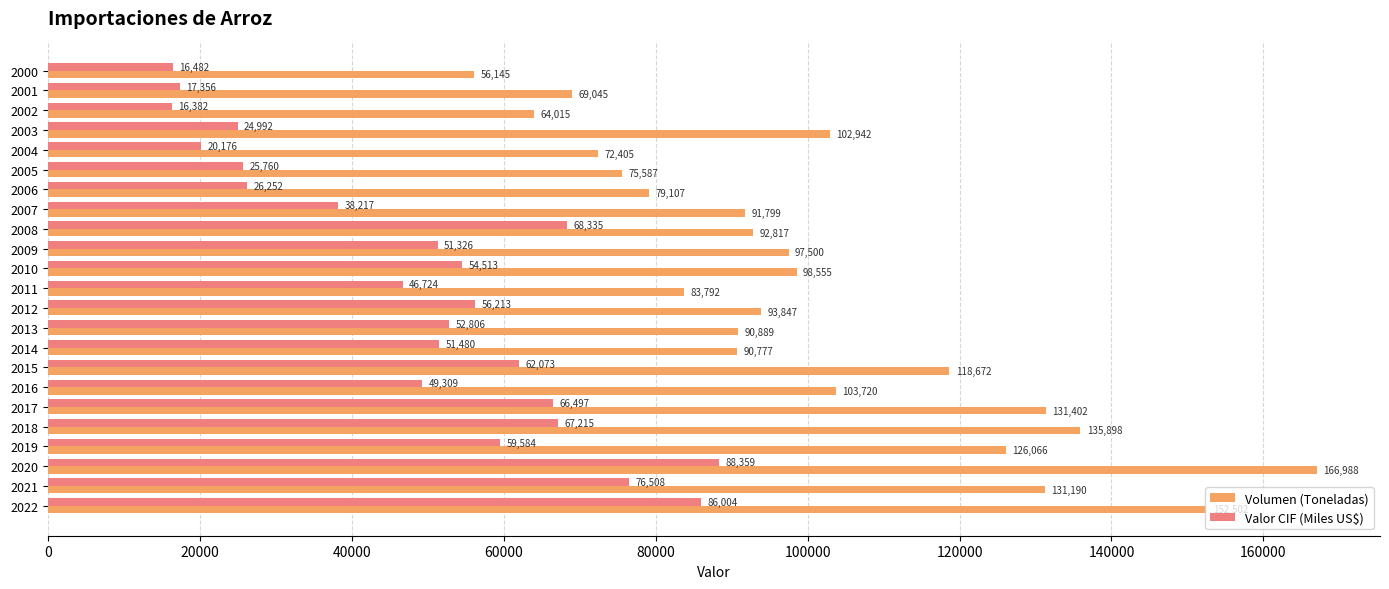

How many data points in Valor CIF (Miles US$) are less than 51480?

11